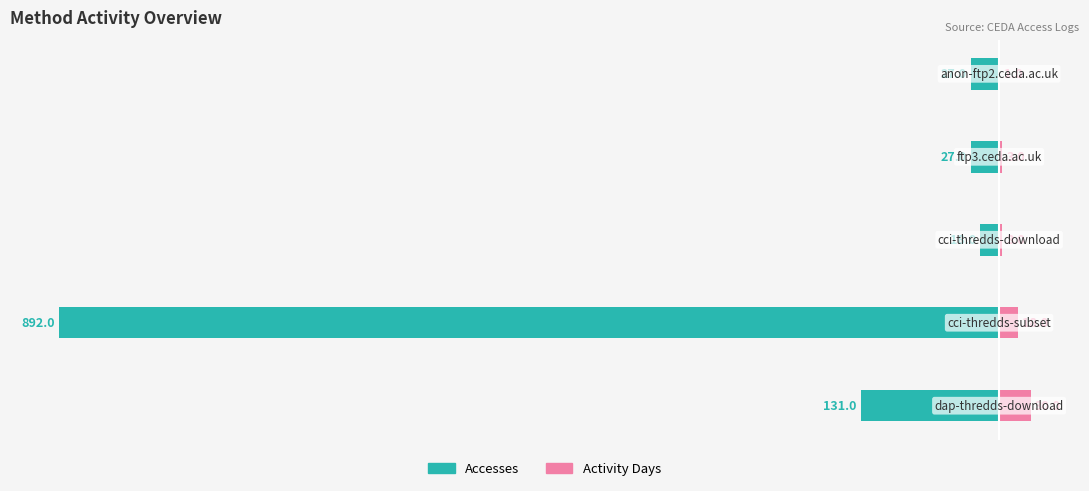

How many data points in Accesses are above -27?

1